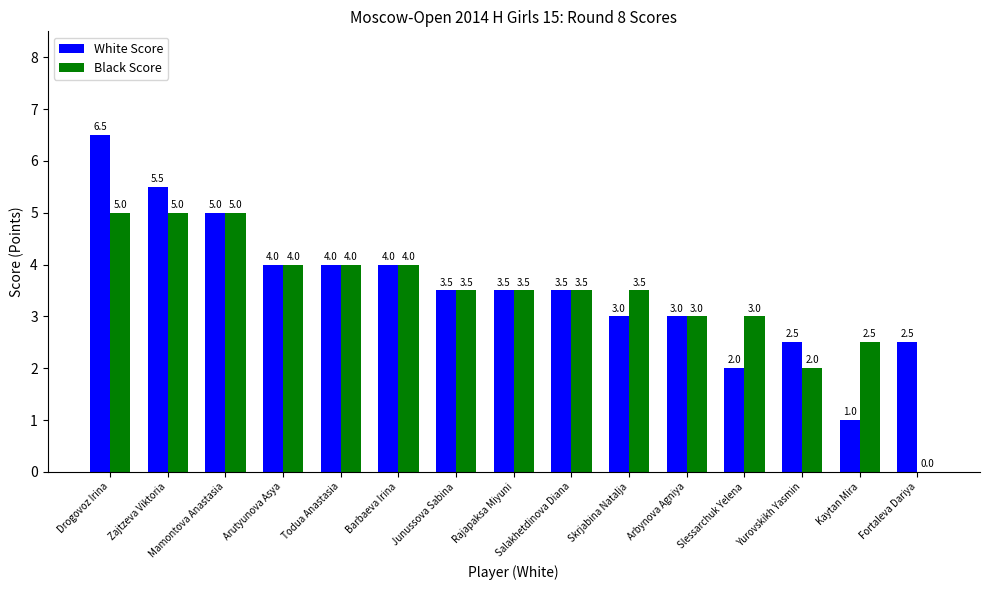

Reading right to left, what are all the values shown in this chart?

White Score: Fortaleva Dariya=2.5	Kaytan Mira=1.0	Yurovskikh Yasmin=2.5	Slessarchuk Yelena=2.0	Arbynova Agniya=3.0	Skrjabina Natalja=3.0	Salakhetdinova Diana=3.5	Rajapaksa Miyuni=3.5	Junussova Sabina=3.5	Barbaeva Irina=4.0	Todua Anastasia=4.0	Arutyunova Asya=4.0	Mamontova Anastasia=5.0	Zajtzeva Viktoria=5.5	Drogovoz Irina=6.5
Black Score: Fortaleva Dariya=0.0	Kaytan Mira=2.5	Yurovskikh Yasmin=2.0	Slessarchuk Yelena=3.0	Arbynova Agniya=3.0	Skrjabina Natalja=3.5	Salakhetdinova Diana=3.5	Rajapaksa Miyuni=3.5	Junussova Sabina=3.5	Barbaeva Irina=4.0	Todua Anastasia=4.0	Arutyunova Asya=4.0	Mamontova Anastasia=5.0	Zajtzeva Viktoria=5.0	Drogovoz Irina=5.0